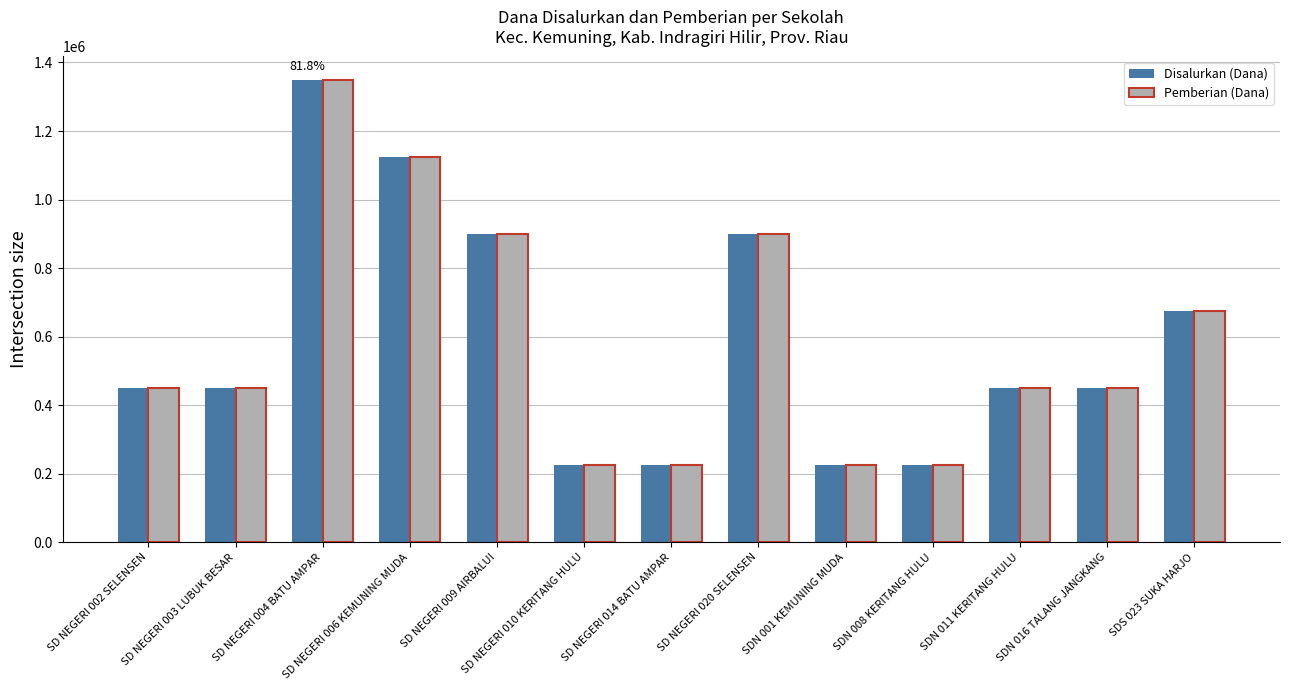

What is the greatest value displayed?

1350000